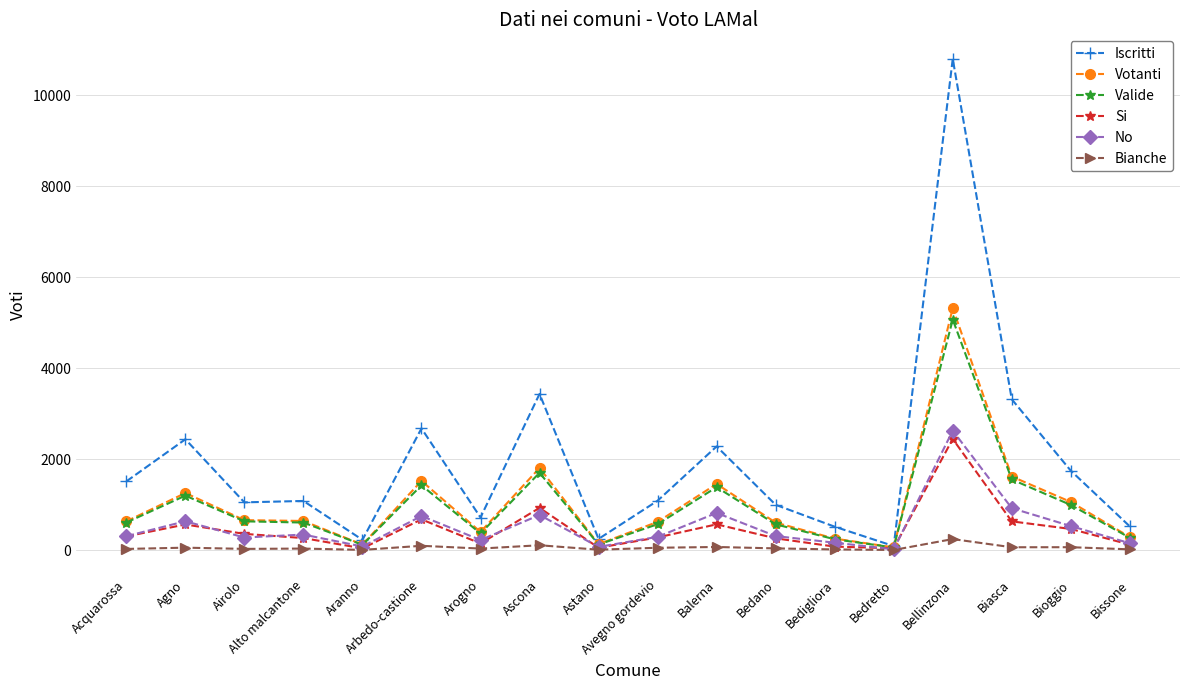

Which series has the widest spread of values?

Iscritti